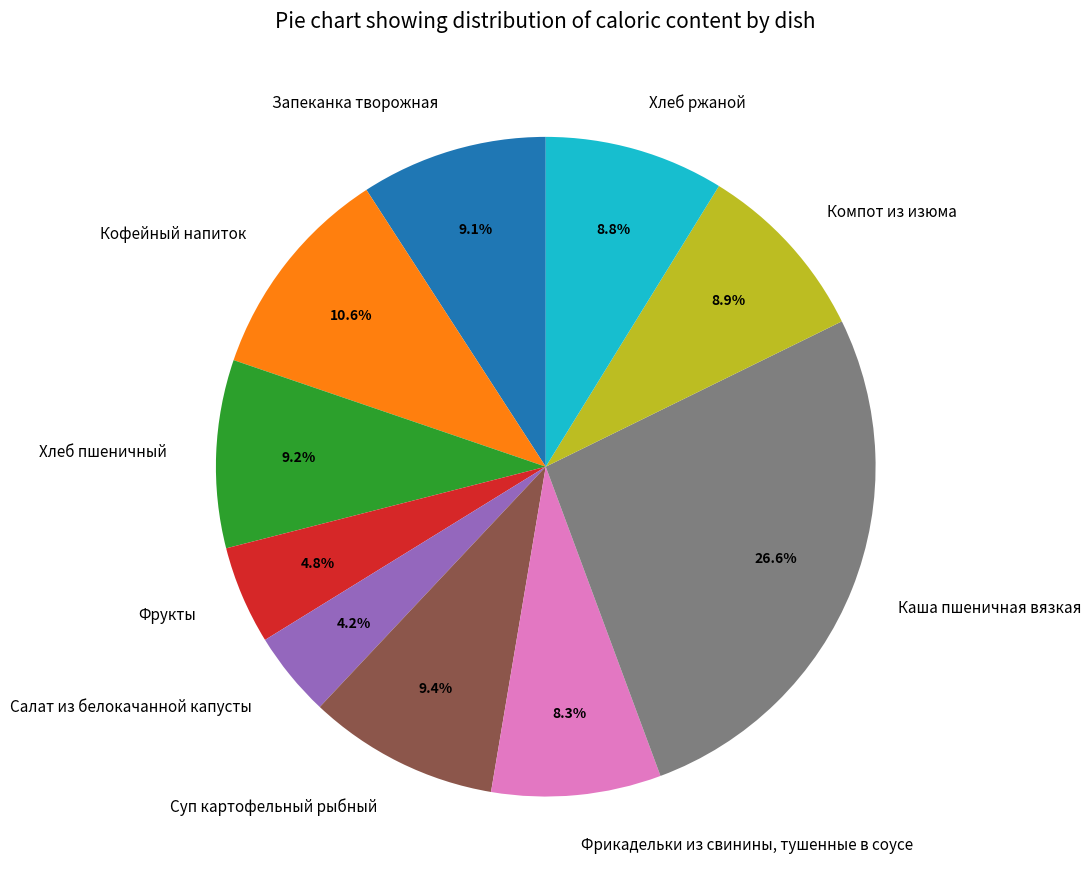

What is the smallest slice in the pie chart?

Салат из белокачанной капусты